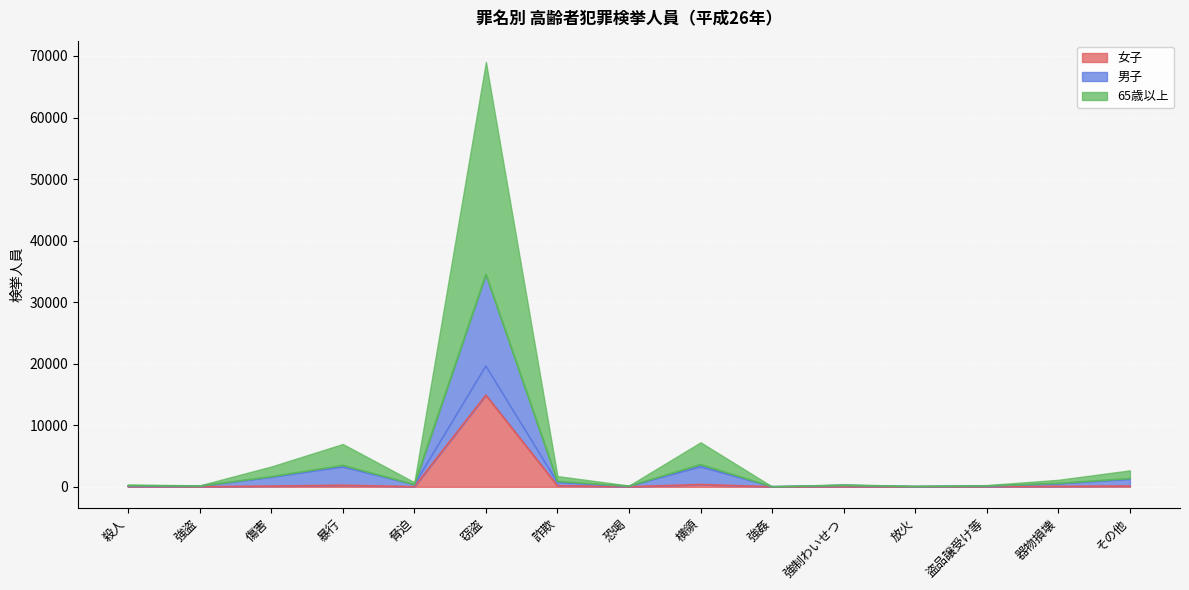

At which label is 女子 closest to 7449?

横領